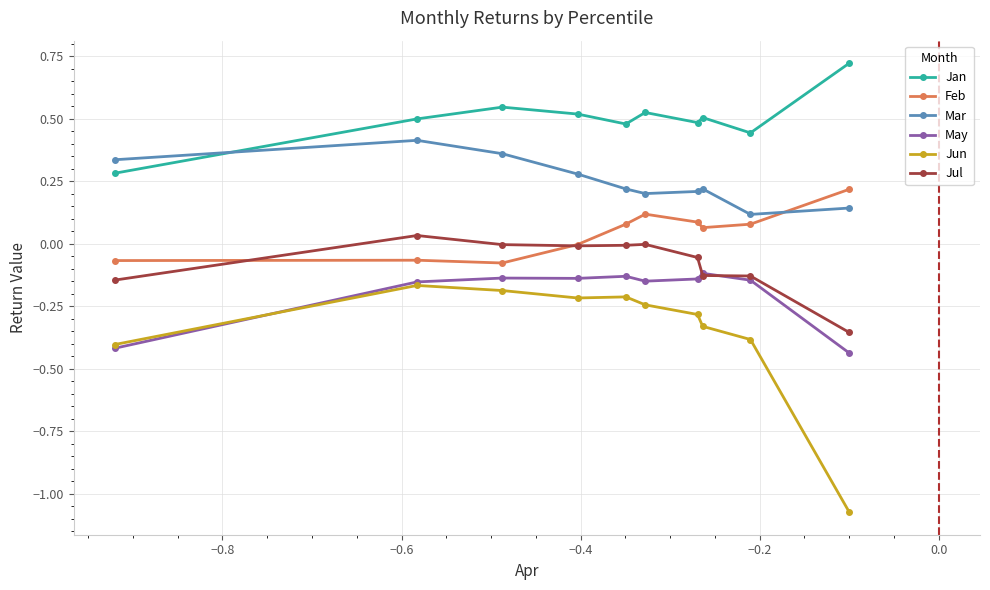

List the series in order of their peak value, highest first.

Jan, Mar, Feb, Jul, May, Jun